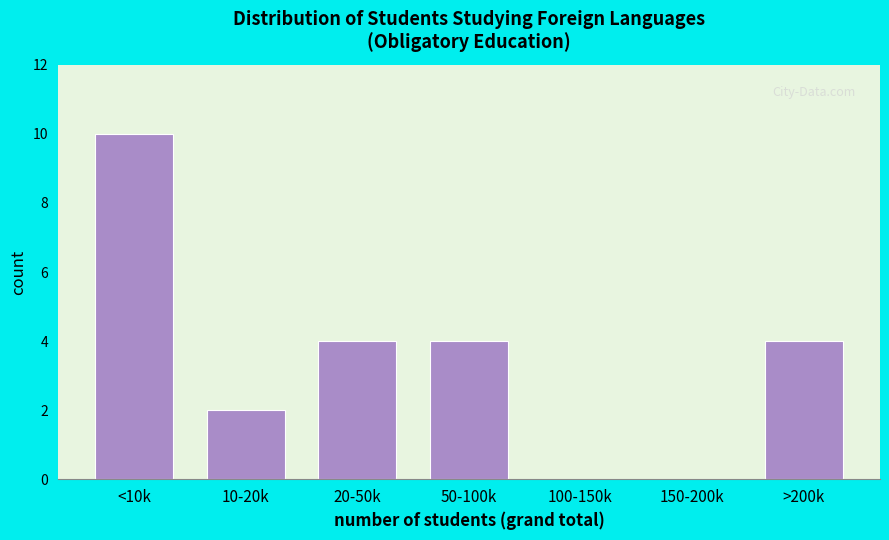

Reading left to right, transcribe all the data shown in this chart.

<10k=10	10-20k=2	20-50k=4	50-100k=4	100-150k=0	150-200k=0	>200k=4